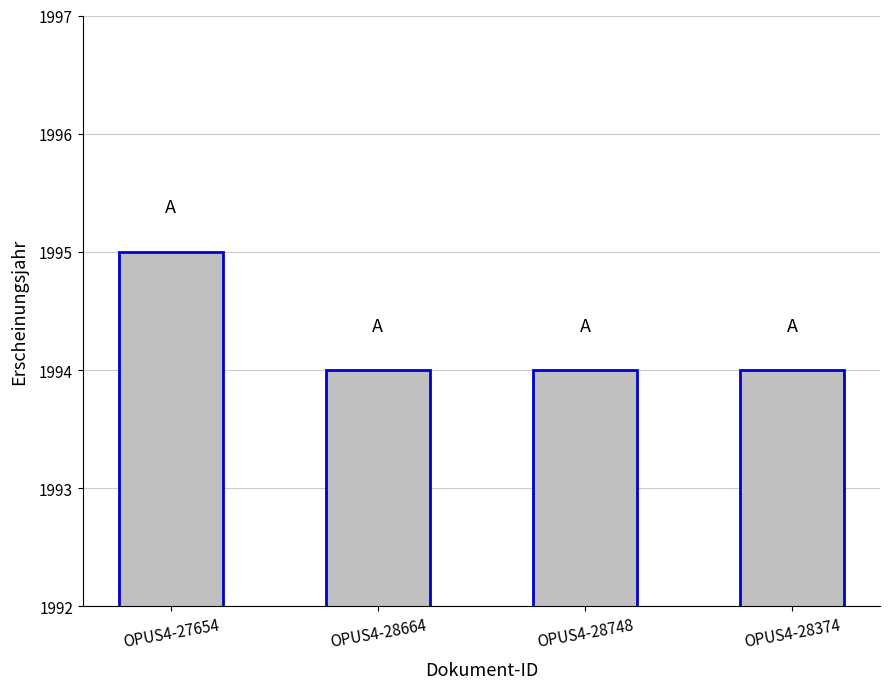

Which category has the highest value across all series?

OPUS4-27654